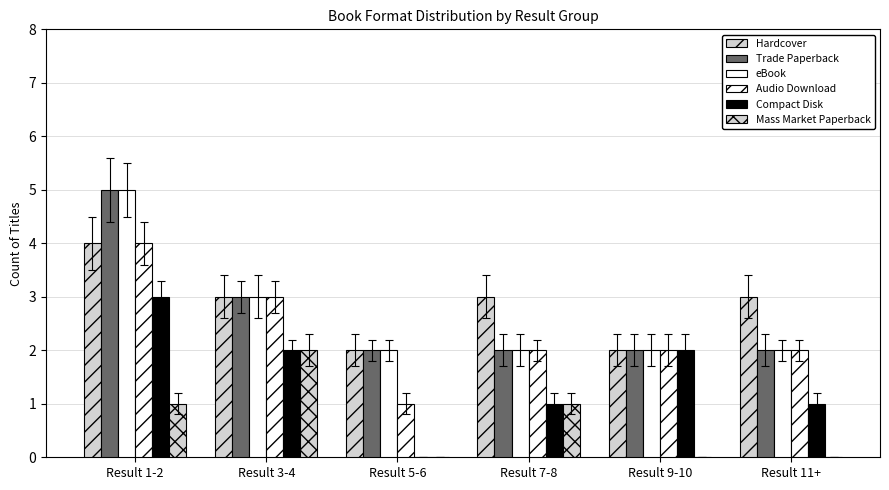

Between Result 1-2 and Result 9-10, which series saw the biggest shift?

Trade Paperback